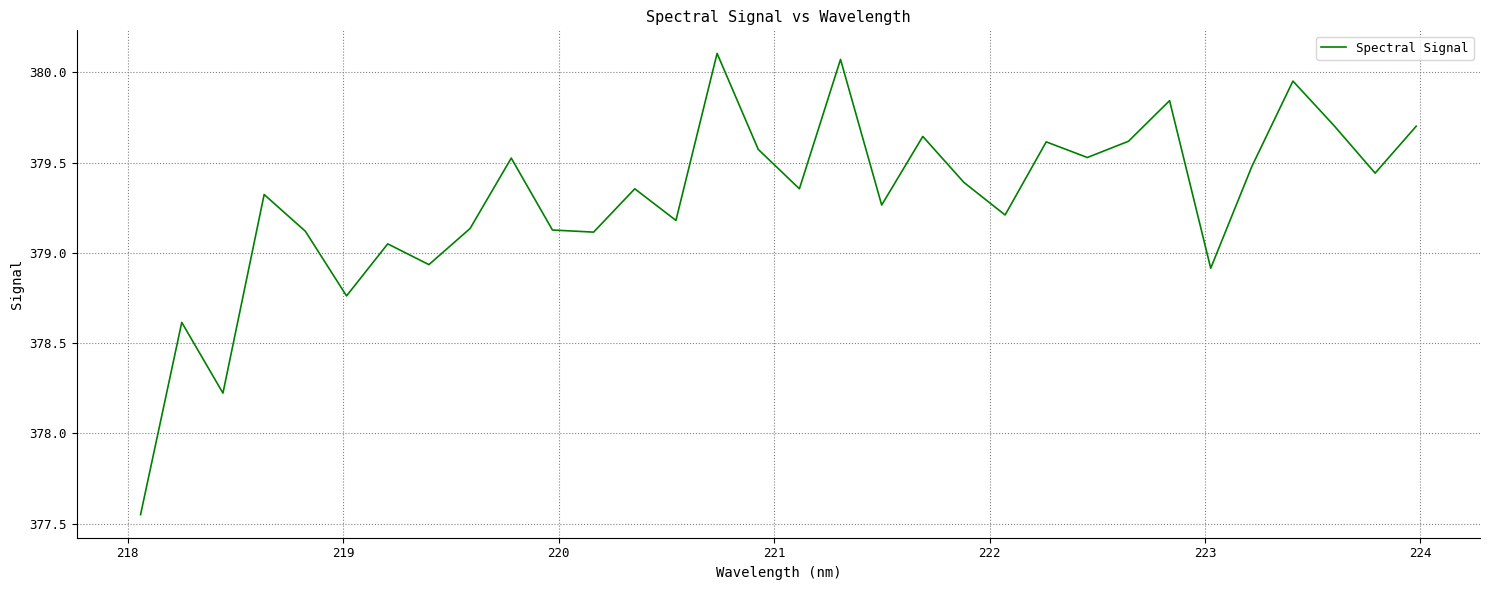

Count the number of categories in the chart.

32